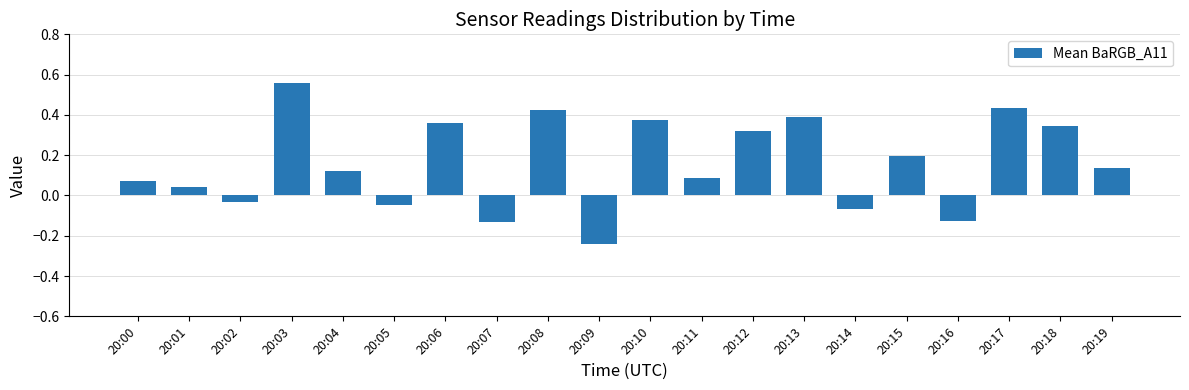

The value at 20:11 is 0.0. True or false?

False